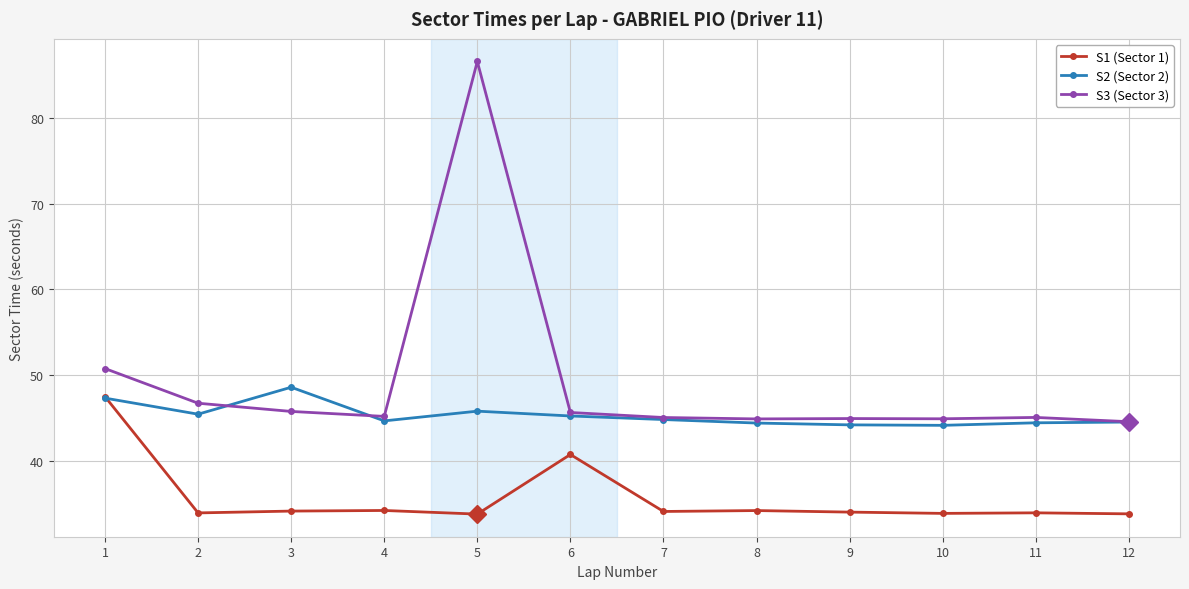

What is the value of the S2 (Sector 2) point at the 2nd from the left?

45.4